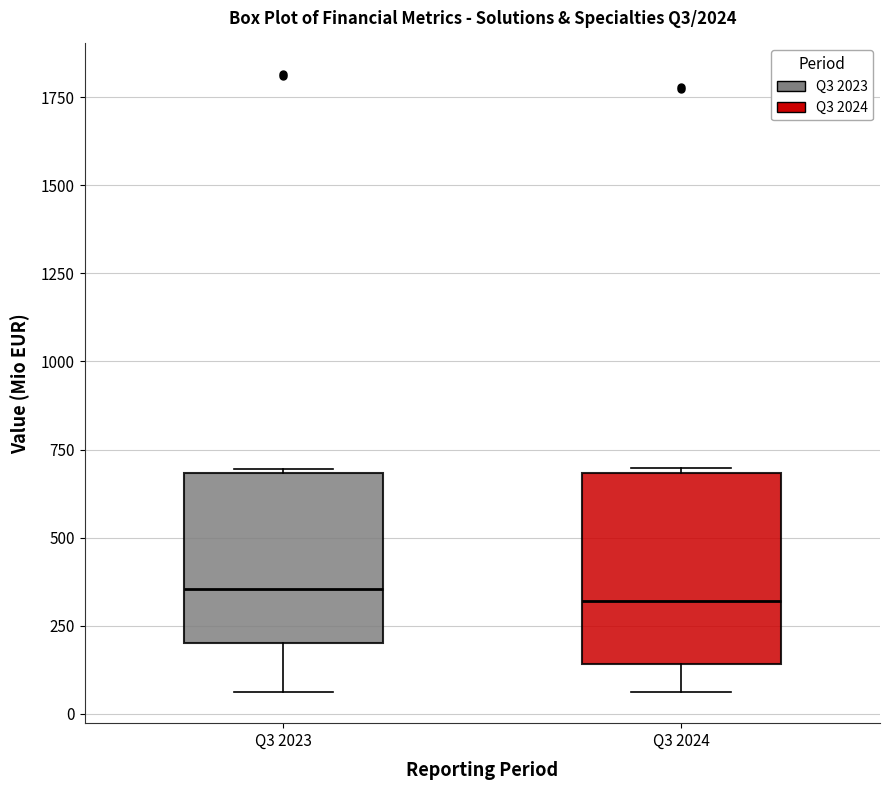

Which box is the tallest, from its lower edge to its upper edge?

Q3 2024